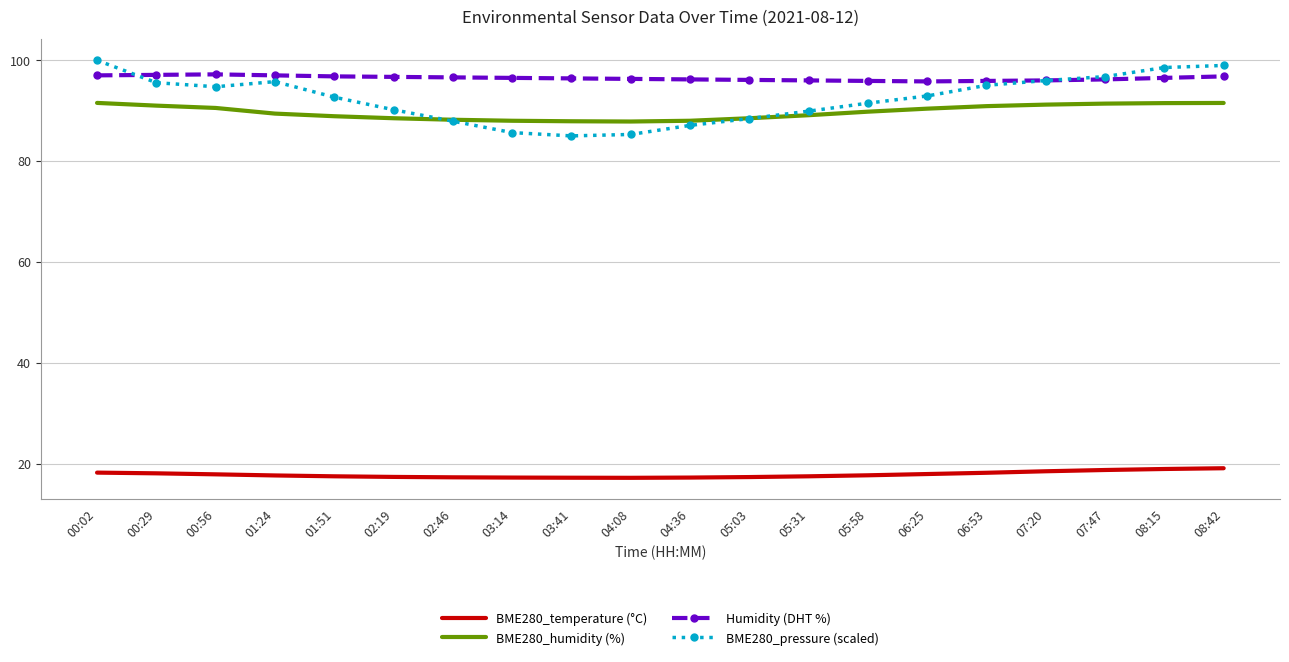

True or false: Humidity (DHT %) and BME280_humidity (%) cross at least once.

False